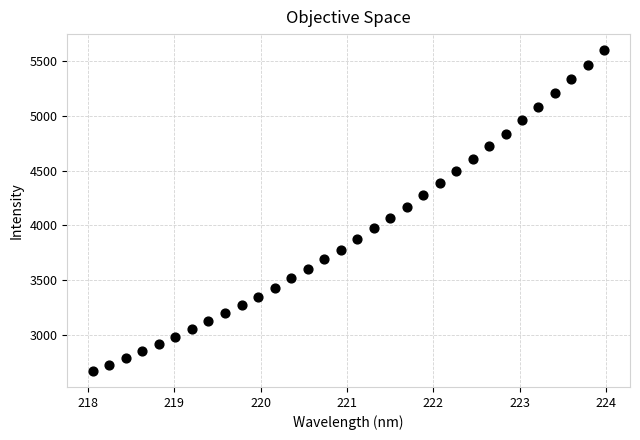

What is the range of Y values (max minus min)?

2924.4